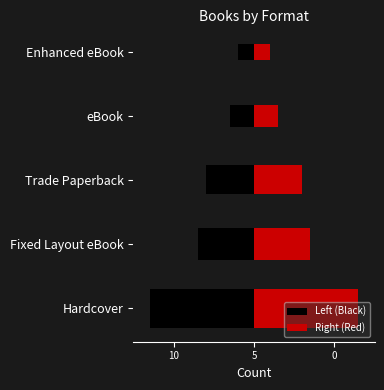

The value of Left (Black) at 5 is 0.1. True or false?

False